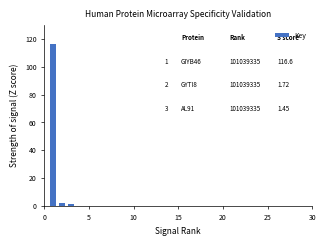

What is the average value?

39.9